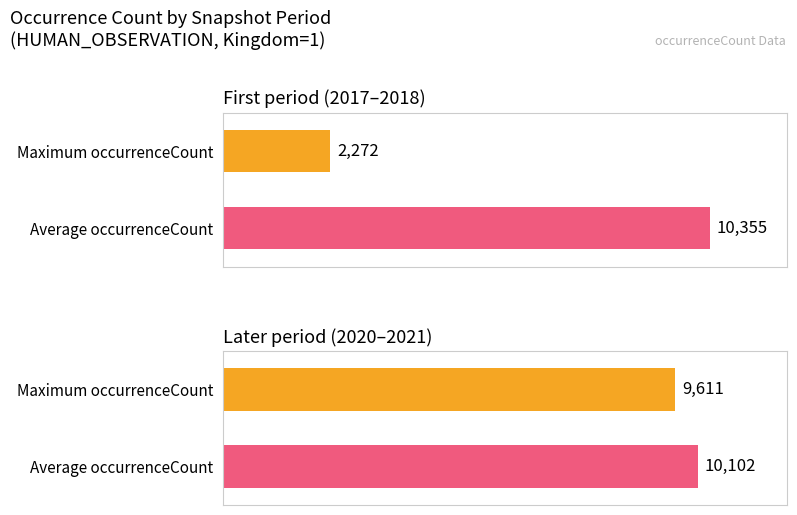

How many groups of bars are there?

2